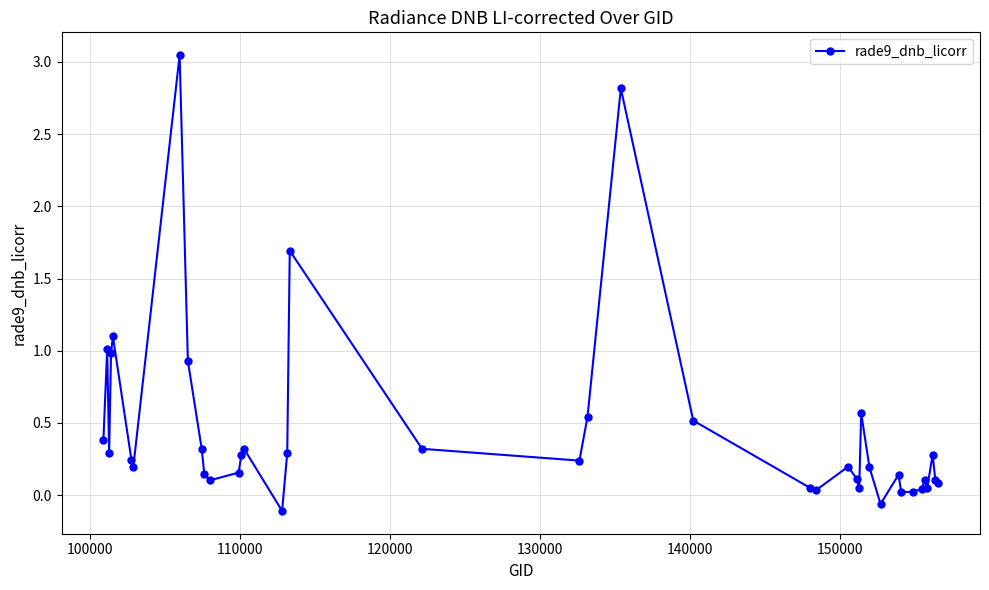

What is the sum of all values?

17.8